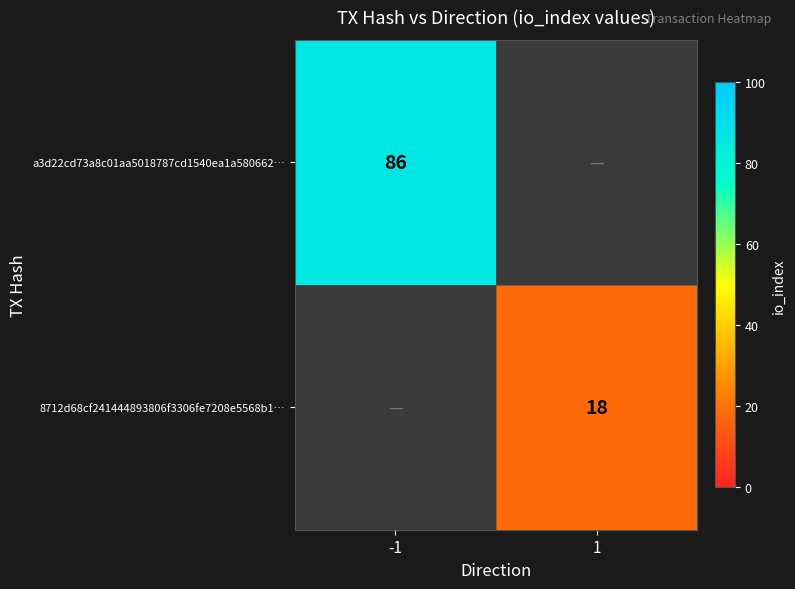

The a3d22cd73a8c01aa5018787cd1540ea1a580662… series shows 126 at -1. True or false?

False